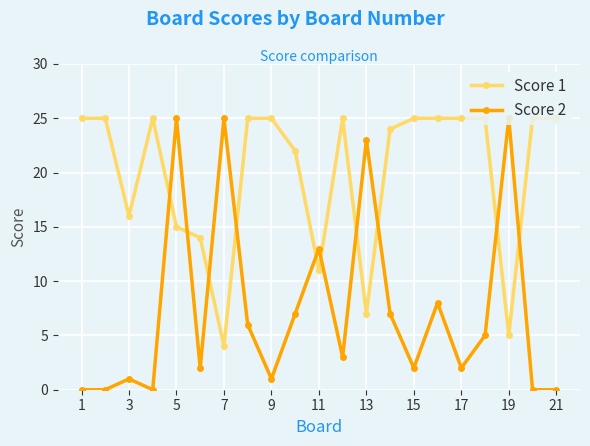

After their last crossing, which series has the higher values: Score 2 or Score 1?

Score 1